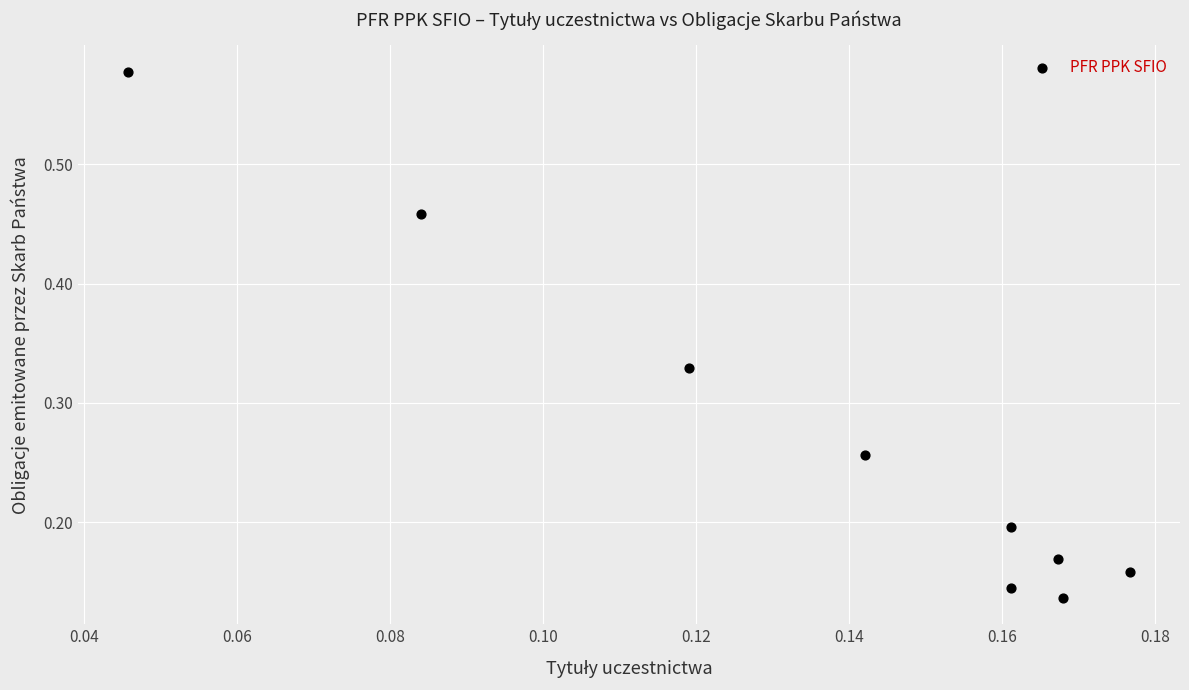

What is the range of Y values (max minus min)?

0.4